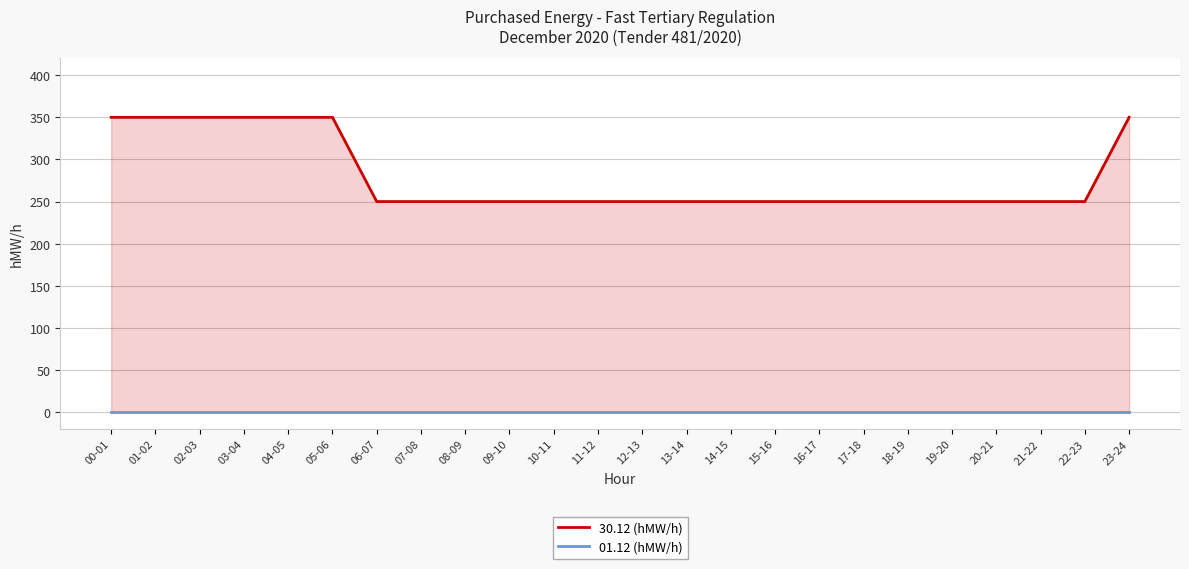

True or false: 30.12 (hMW/h) and 01.12 (hMW/h) cross at least once.

False